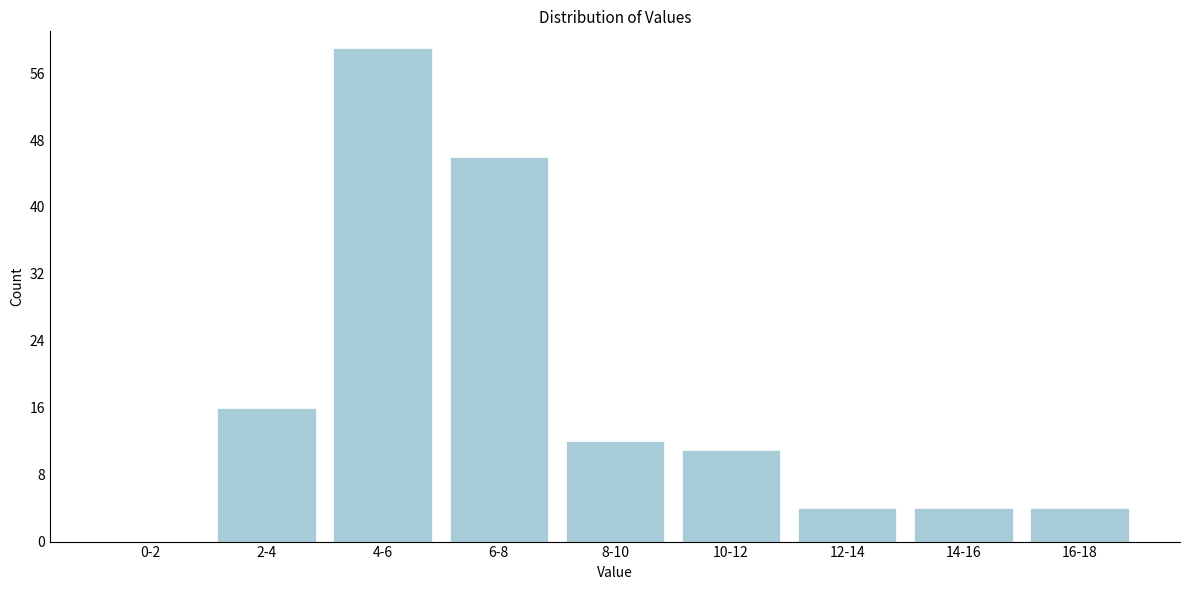

Reading left to right, transcribe all the data shown in this chart.

0-2=0	2-4=16	4-6=59	6-8=46	8-10=12	10-12=11	12-14=4	14-16=4	16-18=4